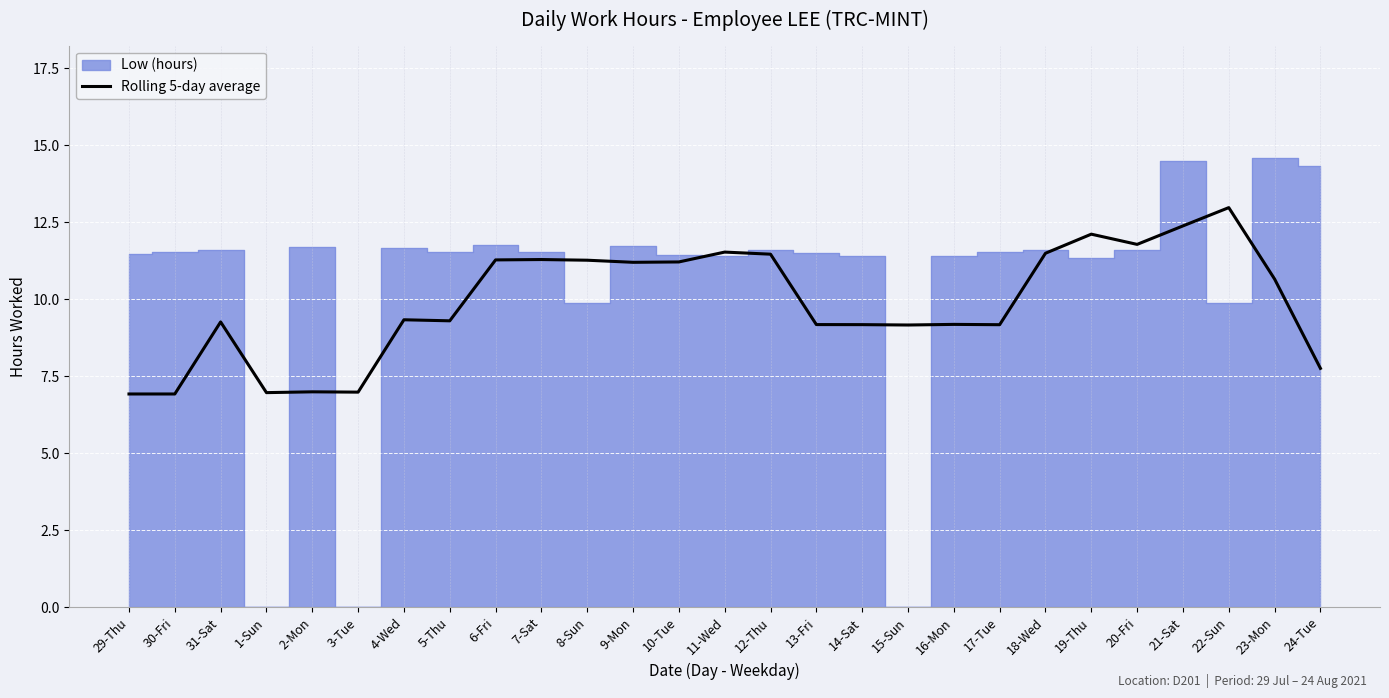

True or false: the data shows 11.8 at 20-Fri.

True